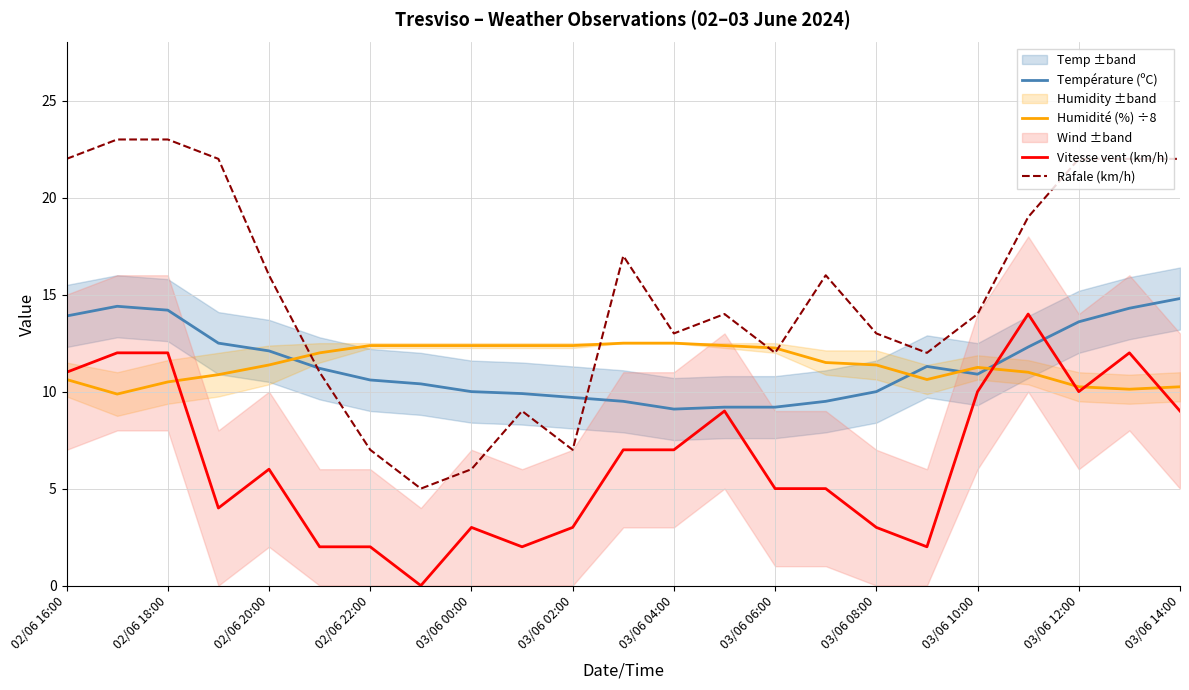

What is the highest value of the Vitesse vent (km/h) series?

14.0